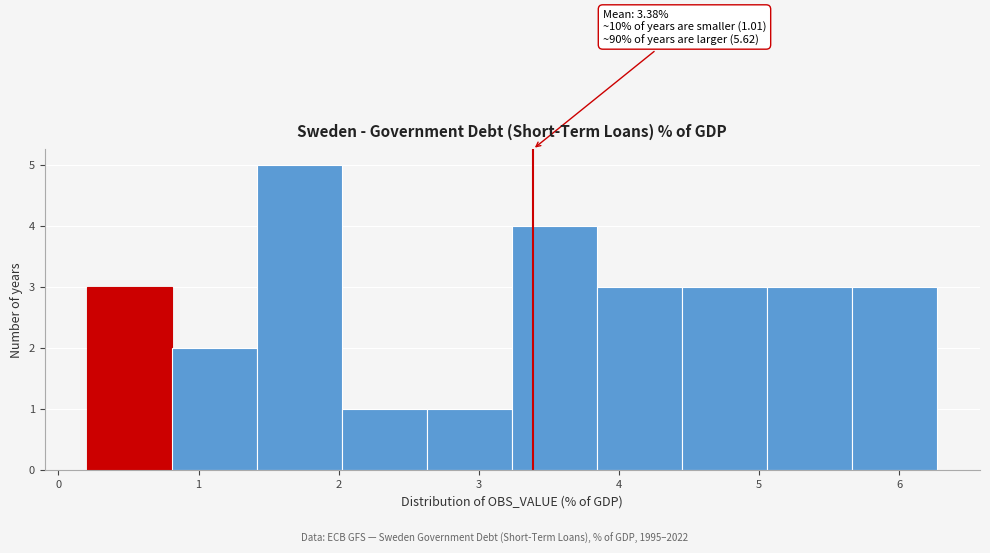

Which range on the x-axis has the tallest bar?

1.4 to 2.0